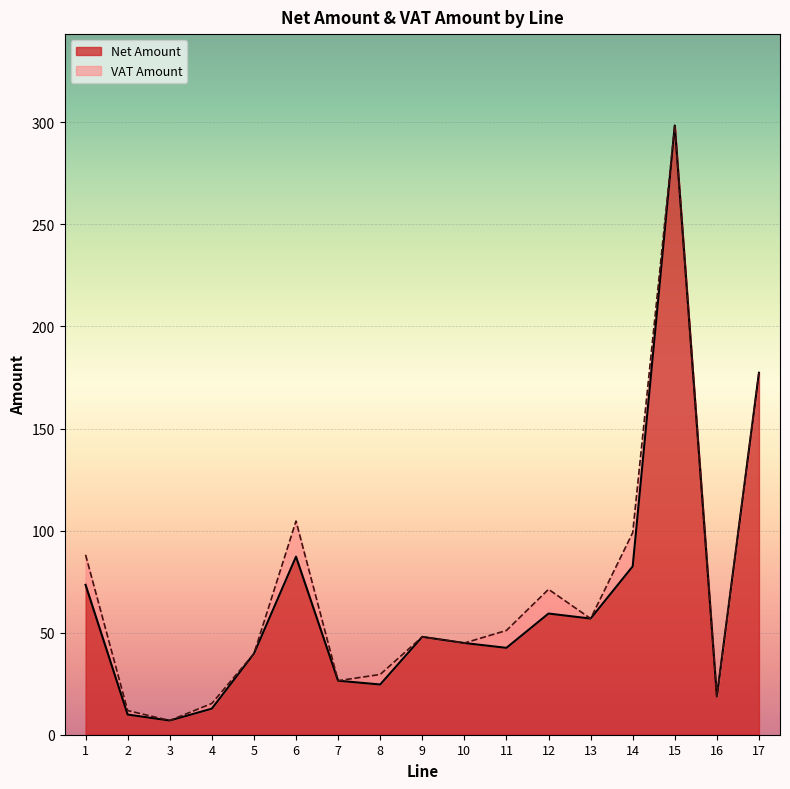

List the labels in order of value, largest first.

15, 17, 6, 14, 1, 12, 13, 9, 10, 11, 5, 7, 8, 16, 4, 2, 3